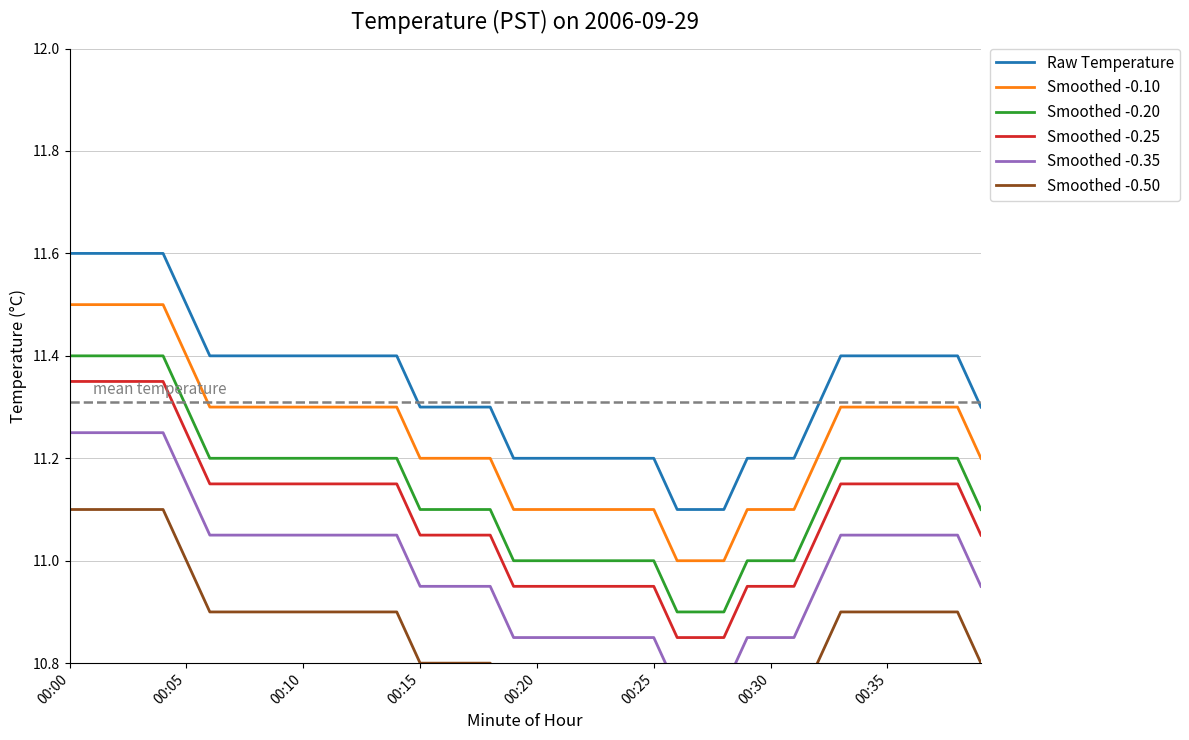

Which series has the largest range (max minus min)?

Raw Temperature